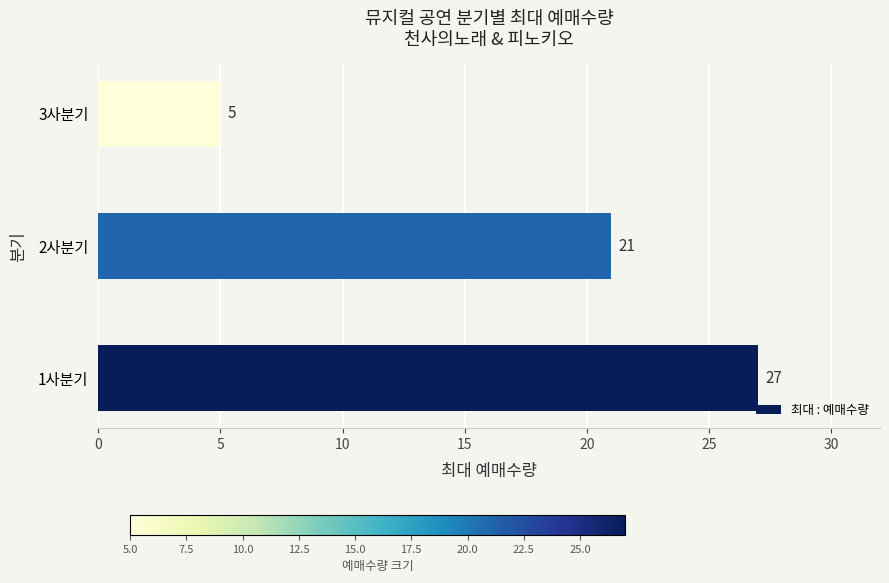

Reading bottom to top, what are all the values shown in this chart?

27	21	5